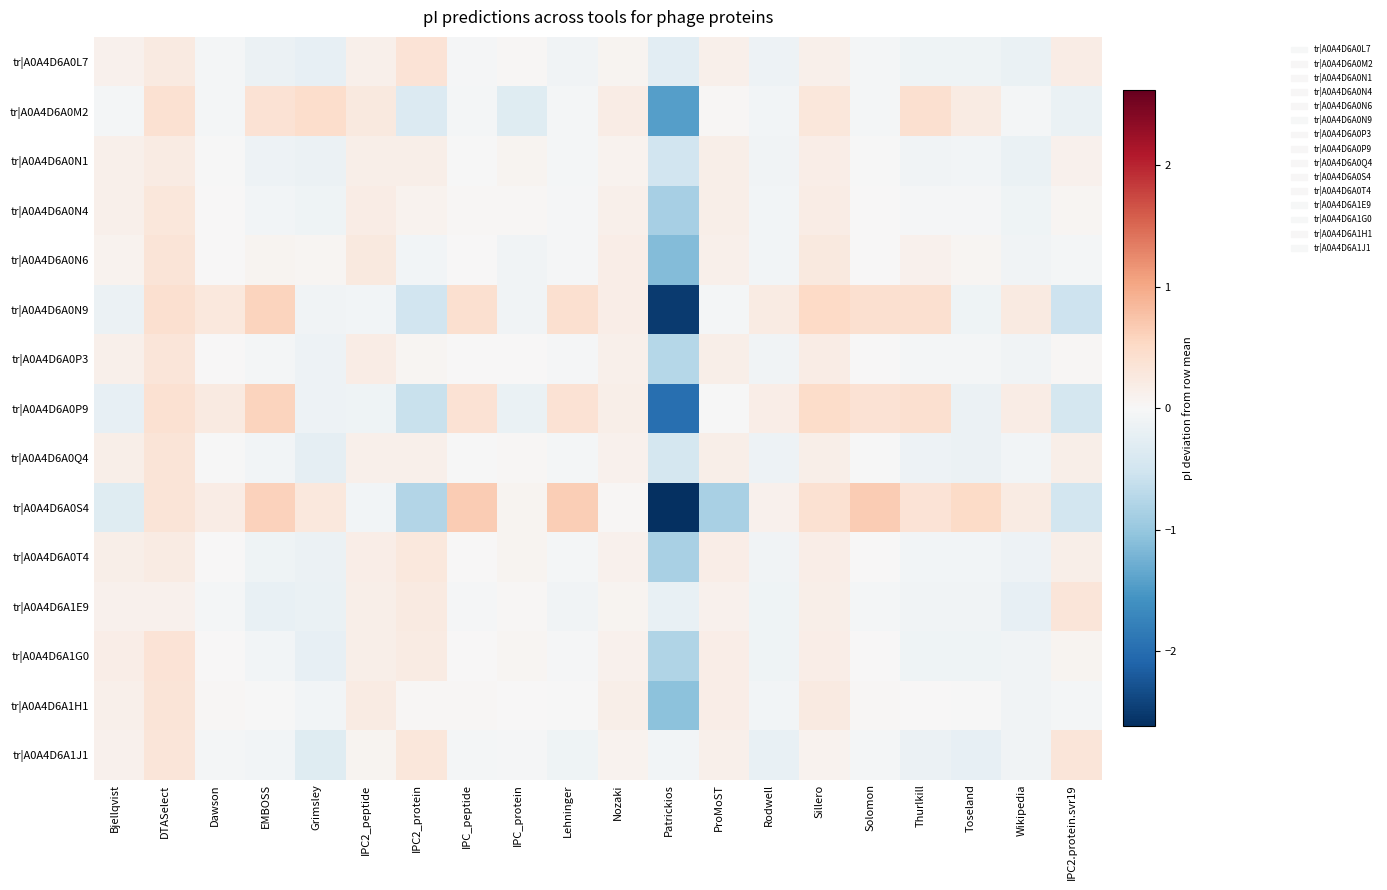

Reading left to right, transcribe all the data shown in this chart.

tr|A0A4D6A0L7: Bjellqvist=0.1	DTASelect=0.2	Dawson=-0.0	EMBOSS=-0.2	Grimsley=-0.2	IPC2_peptide=0.1	IPC2_protein=0.4	IPC_peptide=-0.0	IPC_protein=0.0	Lehninger=-0.1	Nozaki=0.1	Patrickios=-0.3	ProMoST=0.1	Rodwell=-0.1	Sillero=0.1	Solomon=-0.0	Thurlkill=-0.1	Toseland=-0.1	Wikipedia=-0.2	IPC2.protein.svr19=0.2
tr|A0A4D6A0M2: Bjellqvist=-0.1	DTASelect=0.4	Dawson=-0.1	EMBOSS=0.4	Grimsley=0.5	IPC2_peptide=0.3	IPC2_protein=-0.4	IPC_peptide=-0.0	IPC_protein=-0.3	Lehninger=-0.1	Nozaki=0.2	Patrickios=-1.5	ProMoST=0.0	Rodwell=-0.1	Sillero=0.3	Solomon=-0.1	Thurlkill=0.4	Toseland=0.2	Wikipedia=-0.0	IPC2.protein.svr19=-0.2
tr|A0A4D6A0N1: Bjellqvist=0.1	DTASelect=0.2	Dawson=-0.0	EMBOSS=-0.1	Grimsley=-0.2	IPC2_peptide=0.2	IPC2_protein=0.2	IPC_peptide=-0.0	IPC_protein=0.1	Lehninger=-0.1	Nozaki=0.1	Patrickios=-0.5	ProMoST=0.2	Rodwell=-0.1	Sillero=0.2	Solomon=-0.0	Thurlkill=-0.1	Toseland=-0.1	Wikipedia=-0.2	IPC2.protein.svr19=0.1
tr|A0A4D6A0N4: Bjellqvist=0.1	DTASelect=0.3	Dawson=0.0	EMBOSS=-0.1	Grimsley=-0.1	IPC2_peptide=0.2	IPC2_protein=0.1	IPC_peptide=0.0	IPC_protein=0.0	Lehninger=-0.0	Nozaki=0.1	Patrickios=-0.9	ProMoST=0.2	Rodwell=-0.1	Sillero=0.2	Solomon=0.0	Thurlkill=-0.0	Toseland=-0.0	Wikipedia=-0.1	IPC2.protein.svr19=0.1
tr|A0A4D6A0N6: Bjellqvist=0.1	DTASelect=0.3	Dawson=0.0	EMBOSS=0.1	Grimsley=0.1	IPC2_peptide=0.3	IPC2_protein=-0.1	IPC_peptide=0.0	IPC_protein=-0.1	Lehninger=-0.0	Nozaki=0.2	Patrickios=-1.1	ProMoST=0.1	Rodwell=-0.1	Sillero=0.3	Solomon=0.0	Thurlkill=0.1	Toseland=0.1	Wikipedia=-0.1	IPC2.protein.svr19=-0.0
tr|A0A4D6A0N9: Bjellqvist=-0.1	DTASelect=0.4	Dawson=0.3	EMBOSS=0.6	Grimsley=-0.1	IPC2_peptide=-0.1	IPC2_protein=-0.5	IPC_peptide=0.4	IPC_protein=-0.1	Lehninger=0.4	Nozaki=0.2	Patrickios=-2.5	ProMoST=-0.0	Rodwell=0.2	Sillero=0.5	Solomon=0.4	Thurlkill=0.4	Toseland=-0.1	Wikipedia=0.2	IPC2.protein.svr19=-0.5
tr|A0A4D6A0P3: Bjellqvist=0.1	DTASelect=0.3	Dawson=0.0	EMBOSS=-0.1	Grimsley=-0.1	IPC2_peptide=0.2	IPC2_protein=0.0	IPC_peptide=0.0	IPC_protein=0.0	Lehninger=-0.0	Nozaki=0.1	Patrickios=-0.7	ProMoST=0.2	Rodwell=-0.1	Sillero=0.2	Solomon=0.0	Thurlkill=-0.1	Toseland=-0.1	Wikipedia=-0.1	IPC2.protein.svr19=0.0
tr|A0A4D6A0P9: Bjellqvist=-0.2	DTASelect=0.4	Dawson=0.2	EMBOSS=0.6	Grimsley=-0.1	IPC2_peptide=-0.1	IPC2_protein=-0.6	IPC_peptide=0.4	IPC_protein=-0.2	Lehninger=0.4	Nozaki=0.2	Patrickios=-2.0	ProMoST=-0.0	Rodwell=0.2	Sillero=0.5	Solomon=0.4	Thurlkill=0.4	Toseland=-0.2	Wikipedia=0.2	IPC2.protein.svr19=-0.5
tr|A0A4D6A0Q4: Bjellqvist=0.1	DTASelect=0.3	Dawson=-0.0	EMBOSS=-0.1	Grimsley=-0.2	IPC2_peptide=0.1	IPC2_protein=0.1	IPC_peptide=-0.0	IPC_protein=0.0	Lehninger=-0.1	Nozaki=0.1	Patrickios=-0.5	ProMoST=0.2	Rodwell=-0.1	Sillero=0.1	Solomon=-0.0	Thurlkill=-0.1	Toseland=-0.2	Wikipedia=-0.1	IPC2.protein.svr19=0.1
tr|A0A4D6A0S4: Bjellqvist=-0.3	DTASelect=0.3	Dawson=0.2	EMBOSS=0.6	Grimsley=0.3	IPC2_peptide=-0.1	IPC2_protein=-0.8	IPC_peptide=0.7	IPC_protein=0.1	Lehninger=0.7	Nozaki=0.0	Patrickios=-2.6	ProMoST=-0.8	Rodwell=0.1	Sillero=0.4	Solomon=0.7	Thurlkill=0.4	Toseland=0.5	Wikipedia=0.2	IPC2.protein.svr19=-0.5
tr|A0A4D6A0T4: Bjellqvist=0.2	DTASelect=0.2	Dawson=0.0	EMBOSS=-0.1	Grimsley=-0.2	IPC2_peptide=0.2	IPC2_protein=0.3	IPC_peptide=0.0	IPC_protein=0.1	Lehninger=-0.0	Nozaki=0.1	Patrickios=-0.9	ProMoST=0.2	Rodwell=-0.1	Sillero=0.2	Solomon=0.0	Thurlkill=-0.1	Toseland=-0.1	Wikipedia=-0.1	IPC2.protein.svr19=0.2
tr|A0A4D6A1E9: Bjellqvist=0.1	DTASelect=0.1	Dawson=-0.0	EMBOSS=-0.2	Grimsley=-0.2	IPC2_peptide=0.1	IPC2_protein=0.2	IPC_peptide=-0.0	IPC_protein=0.0	Lehninger=-0.1	Nozaki=0.1	Patrickios=-0.2	ProMoST=0.1	Rodwell=-0.1	Sillero=0.1	Solomon=-0.0	Thurlkill=-0.1	Toseland=-0.1	Wikipedia=-0.2	IPC2.protein.svr19=0.3
tr|A0A4D6A1G0: Bjellqvist=0.2	DTASelect=0.3	Dawson=0.0	EMBOSS=-0.1	Grimsley=-0.2	IPC2_peptide=0.2	IPC2_protein=0.2	IPC_peptide=0.0	IPC_protein=0.1	Lehninger=-0.0	Nozaki=0.1	Patrickios=-0.8	ProMoST=0.2	Rodwell=-0.1	Sillero=0.2	Solomon=0.0	Thurlkill=-0.1	Toseland=-0.1	Wikipedia=-0.1	IPC2.protein.svr19=0.1
tr|A0A4D6A1H1: Bjellqvist=0.1	DTASelect=0.3	Dawson=0.0	EMBOSS=-0.0	Grimsley=-0.1	IPC2_peptide=0.2	IPC2_protein=0.0	IPC_peptide=0.0	IPC_protein=0.0	Lehninger=-0.0	Nozaki=0.2	Patrickios=-1.1	ProMoST=0.2	Rodwell=-0.1	Sillero=0.2	Solomon=0.0	Thurlkill=0.0	Toseland=-0.0	Wikipedia=-0.1	IPC2.protein.svr19=-0.0
tr|A0A4D6A1J1: Bjellqvist=0.1	DTASelect=0.3	Dawson=-0.0	EMBOSS=-0.1	Grimsley=-0.3	IPC2_peptide=0.1	IPC2_protein=0.3	IPC_peptide=-0.1	IPC_protein=-0.0	Lehninger=-0.1	Nozaki=0.1	Patrickios=-0.1	ProMoST=0.1	Rodwell=-0.2	Sillero=0.1	Solomon=-0.1	Thurlkill=-0.2	Toseland=-0.2	Wikipedia=-0.1	IPC2.protein.svr19=0.3